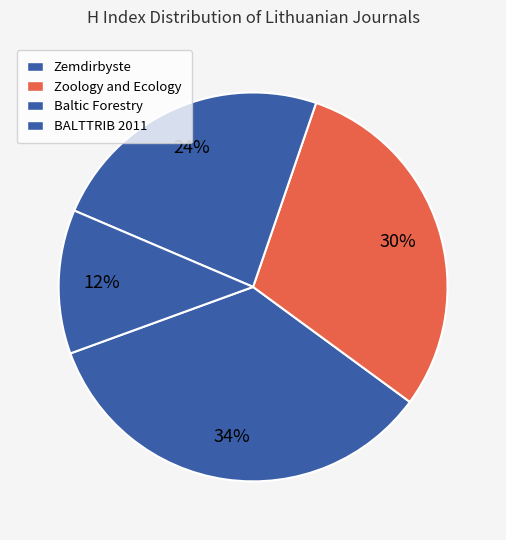

What percentage is the BALTTRIB 2011 slice, to the nearest percent?

12%